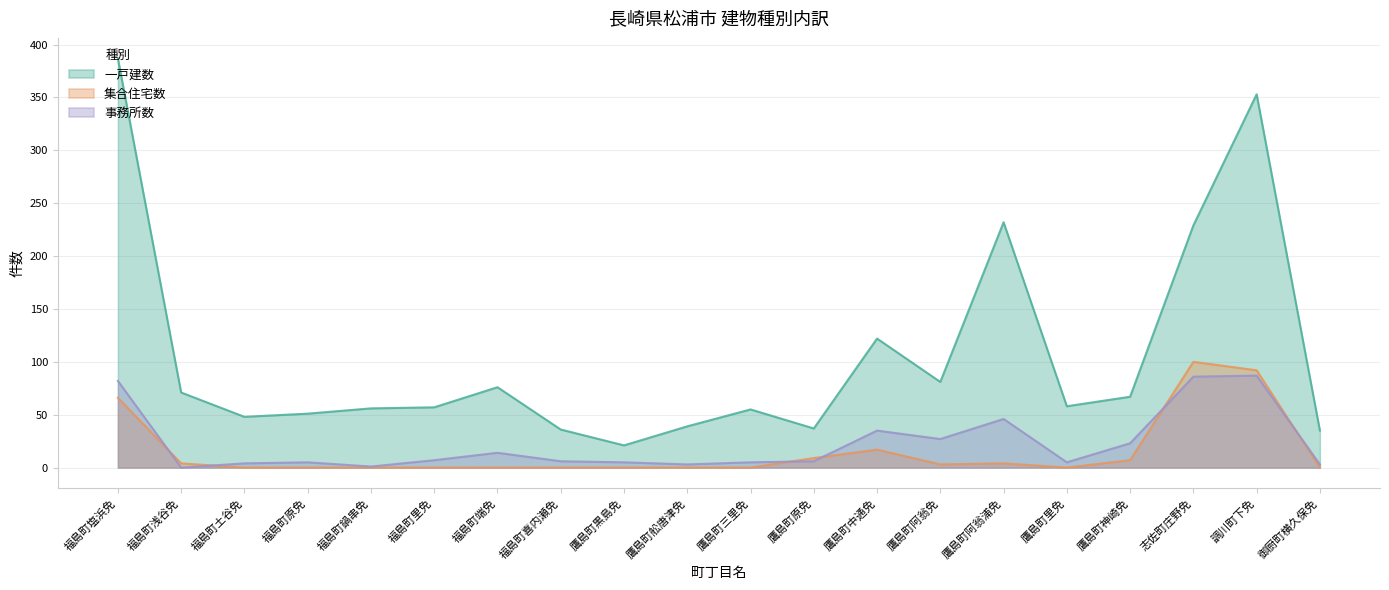

How many data points does each series have?

20